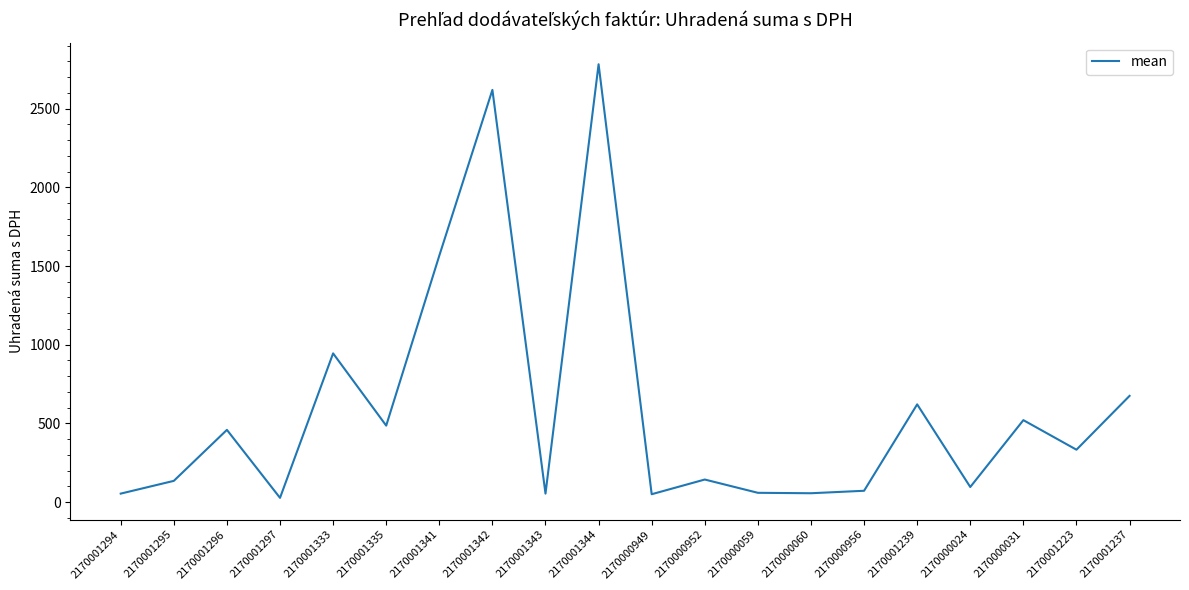

True or false: the data shows 4058.9 at 2170001344.

False